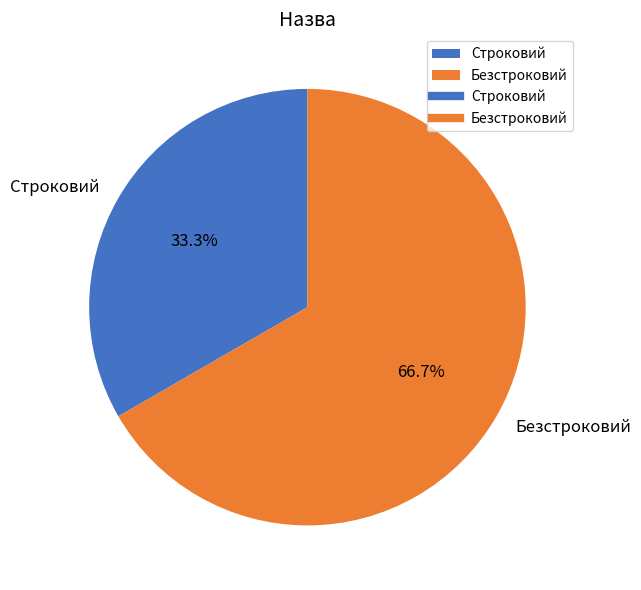

What percentage is the Безстроковий slice, to the nearest percent?

67%